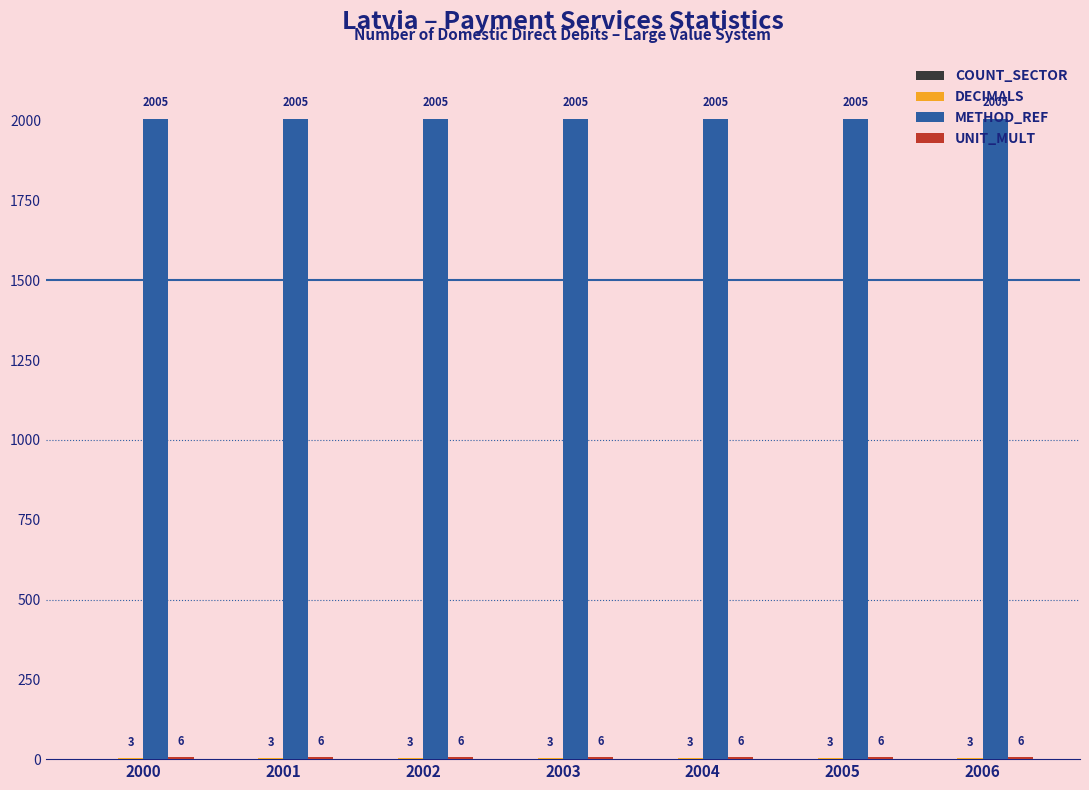

Which series has the largest total across all categories?

METHOD_REF